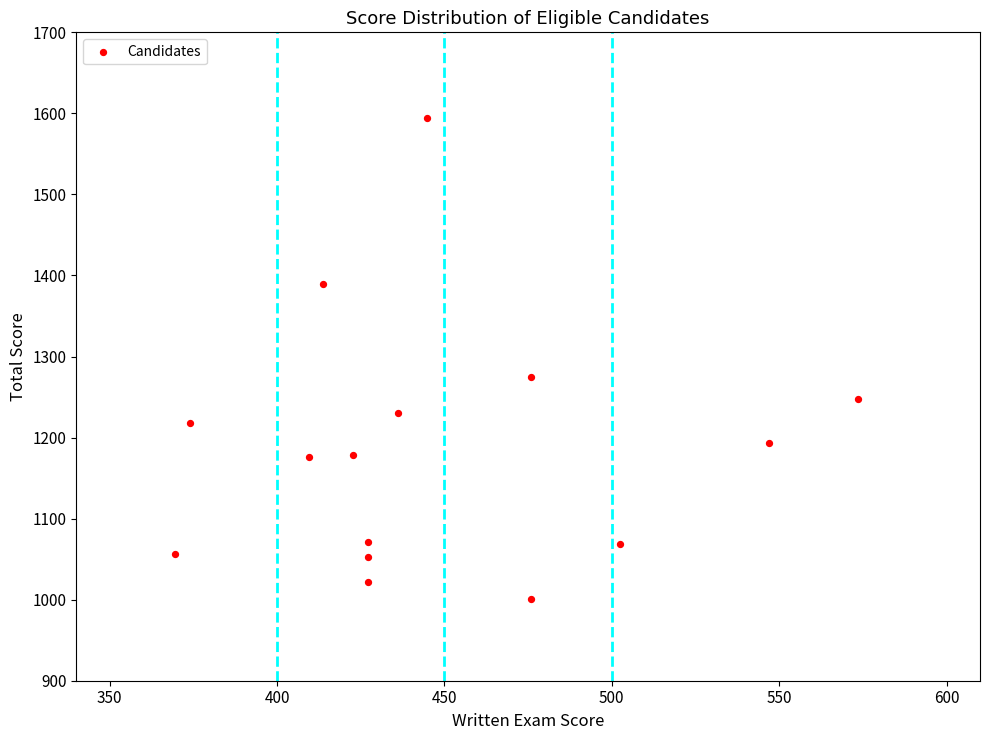

What Y value in the scatter plot is closest to 1297?

1274.8